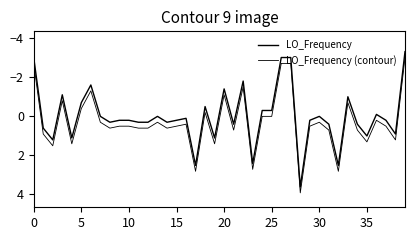

Which series has the widest spread of values?

LO_Frequency